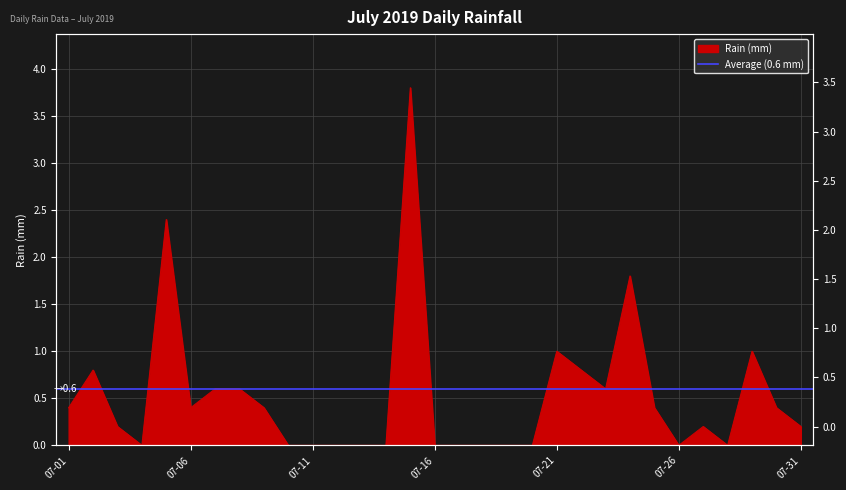

Where is the data nearest to the value 1?

07-21